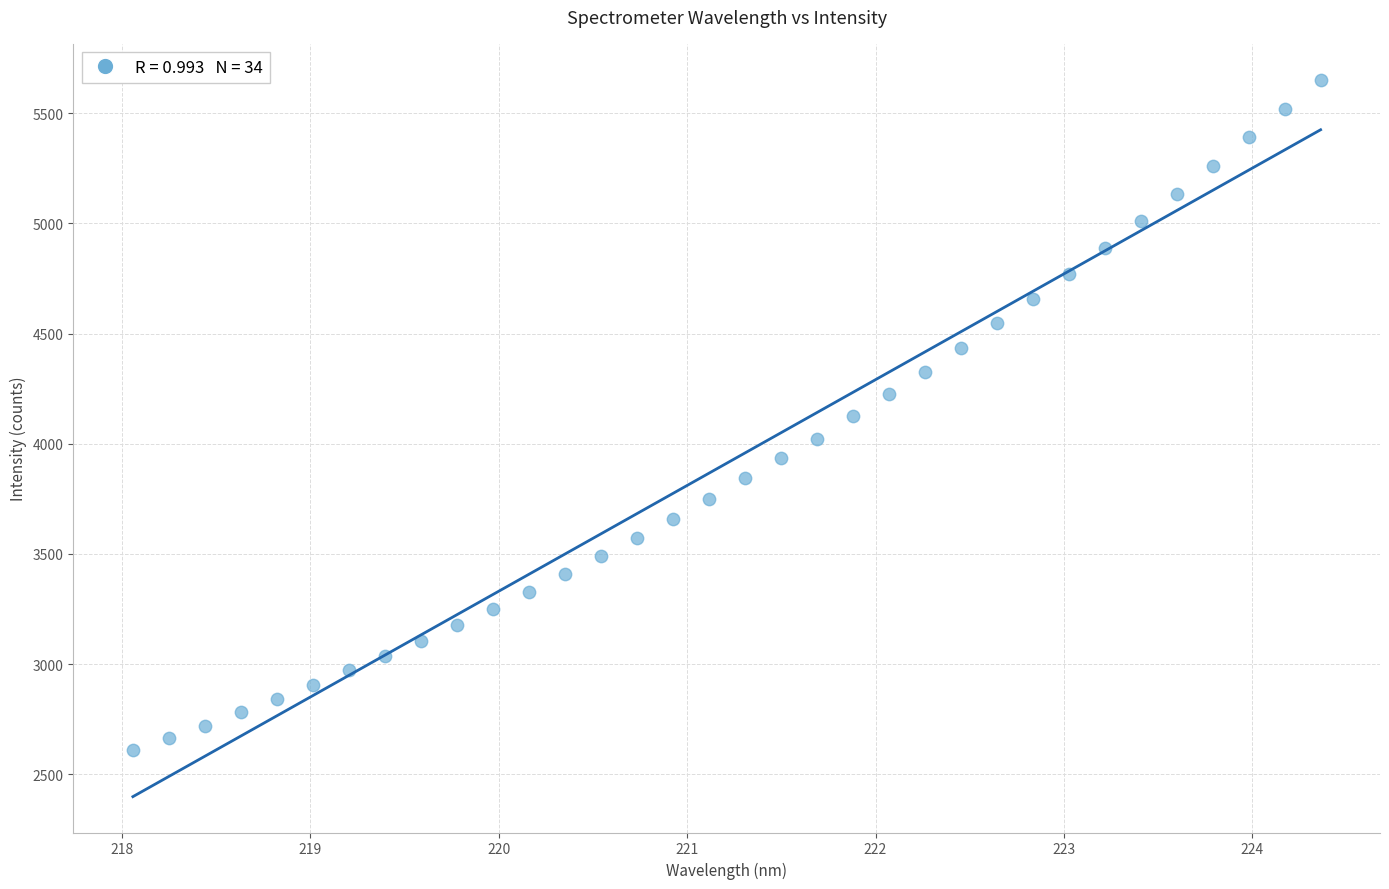

What is the range of X values (max minus min)?

6.3